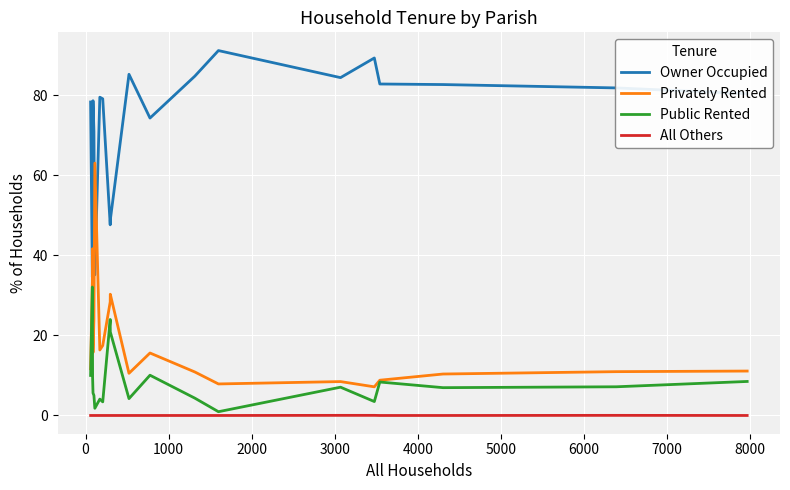

How many times do Privately Rented and Owner Occupied cross each other?

2